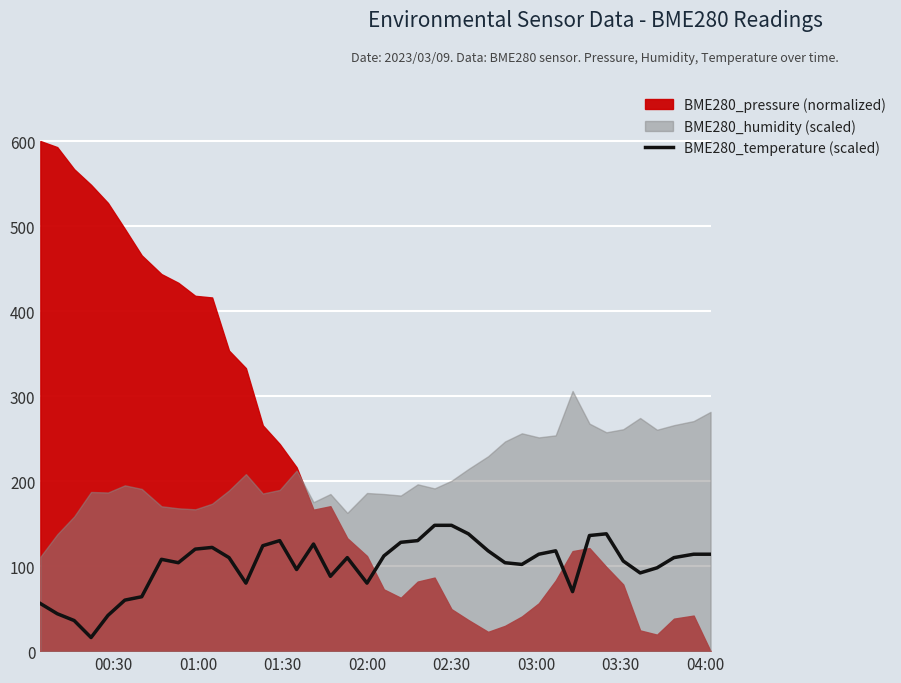

The chart shows a value of 25.3 at 02:00. True or false?

False